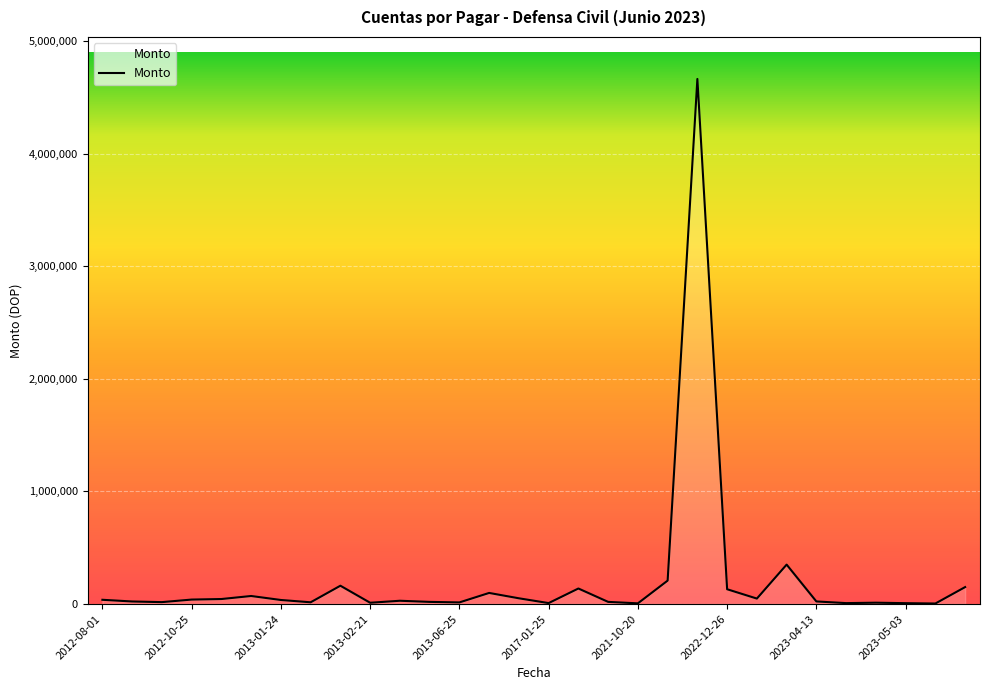

What is the difference between the maximum and minimum values?

4658910.0